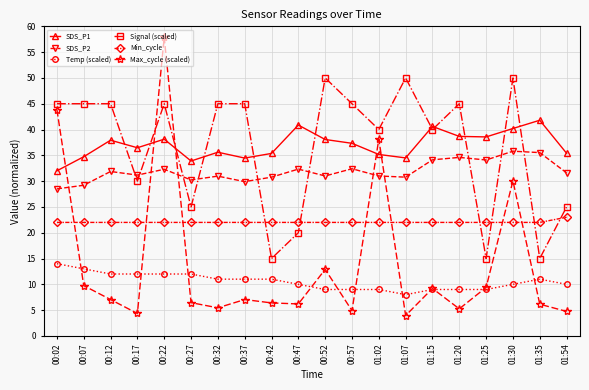

What is the maximum value shown in the chart?

57.9